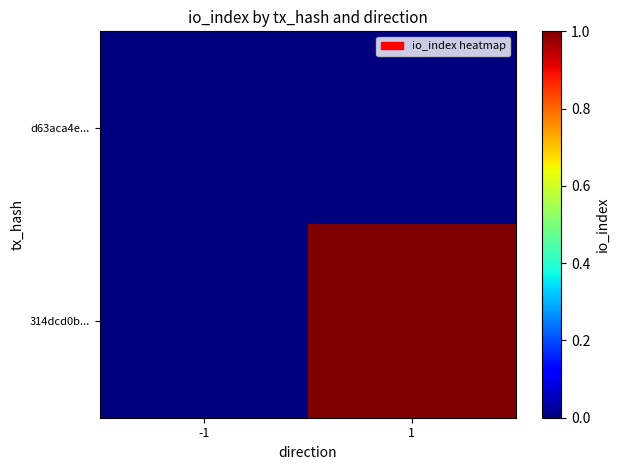

At how many categories does at least one series exceed 0?

1